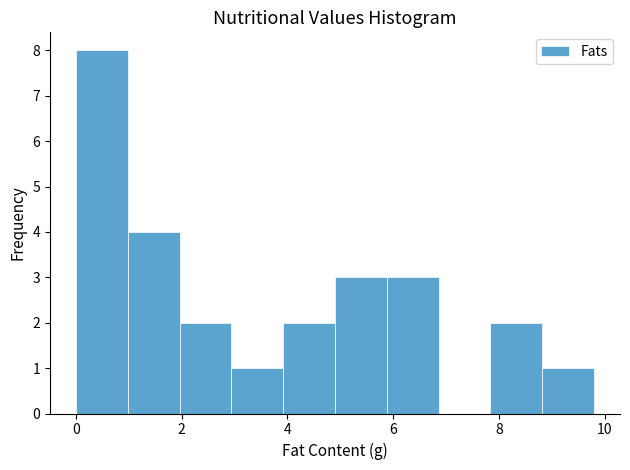

Which range on the x-axis has the tallest bar?

0.00 to 0.98